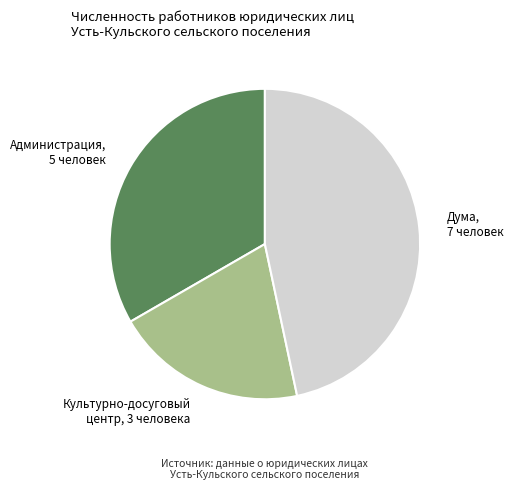

Does any single category account for the majority?

No